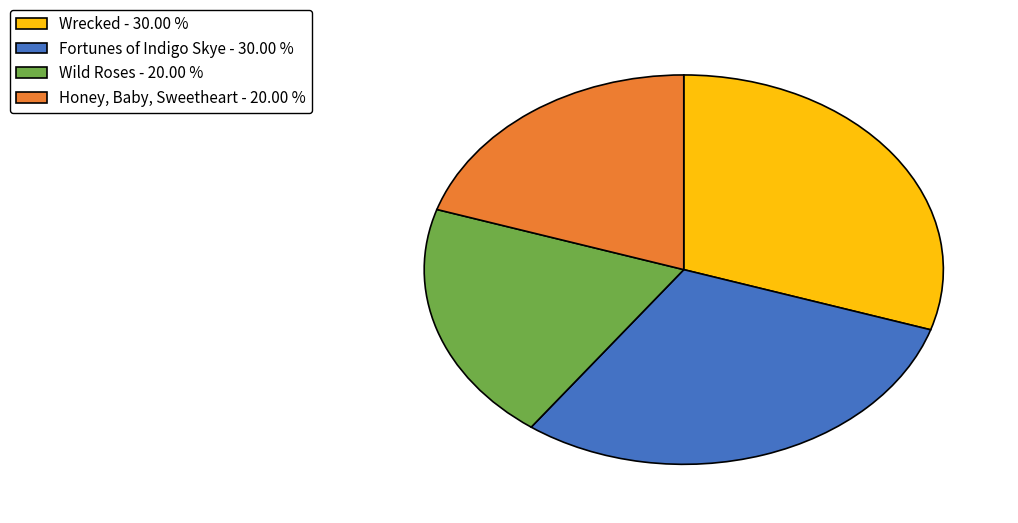

Does Wild Roses - 20.00 % account for over 50% of the chart?

No